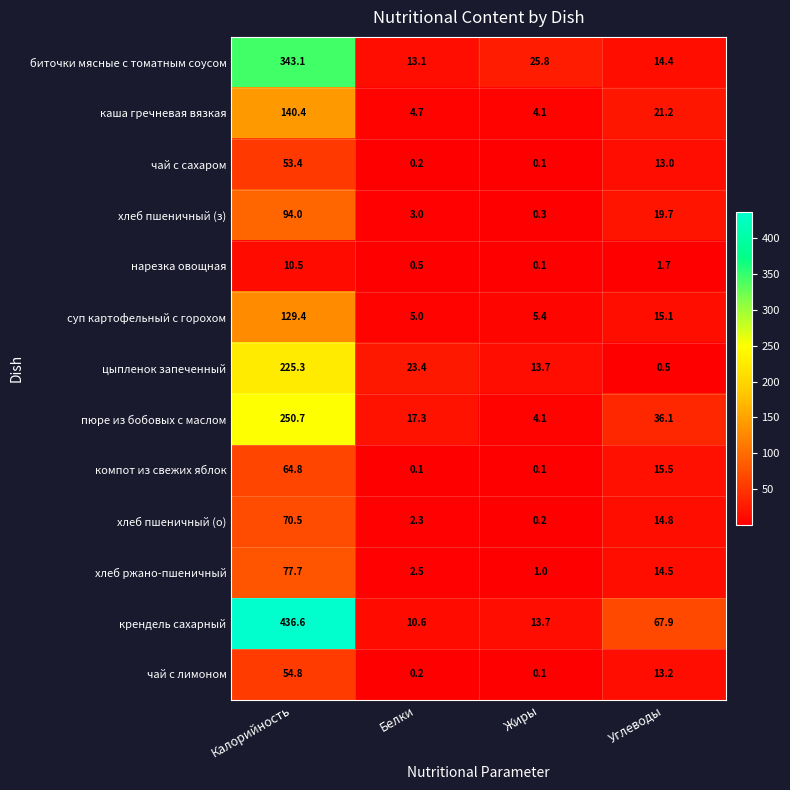

What is the total value across all series at Жиры?

68.7